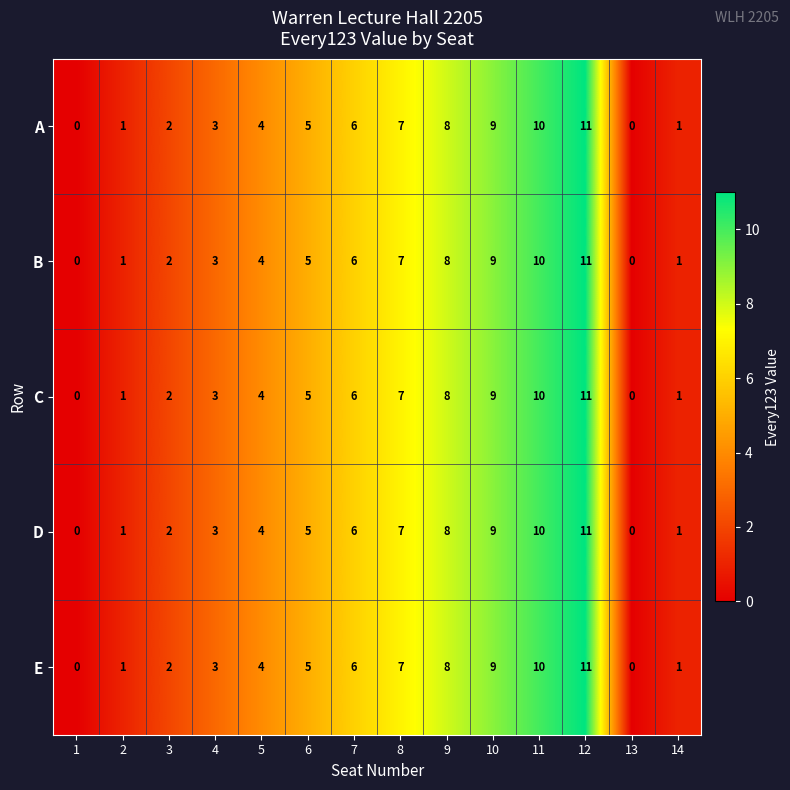

What is the difference between the maximum and minimum values in the D series?

11